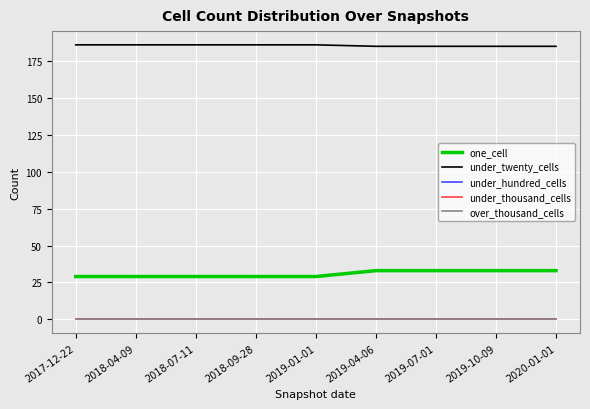

Which has a higher value, 2018-04-09 or 2019-04-06?

2019-04-06